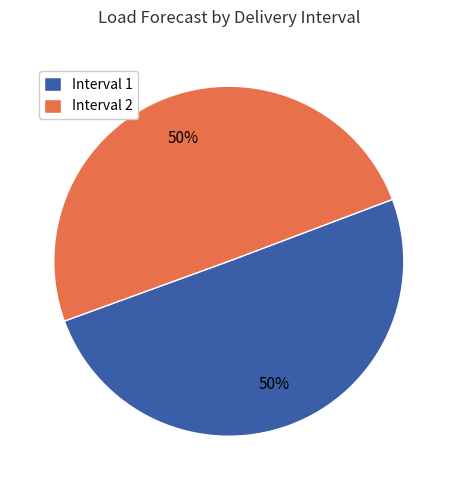

To the nearest percent, what is the combined percentage of Interval 2 and Interval 1?

100%